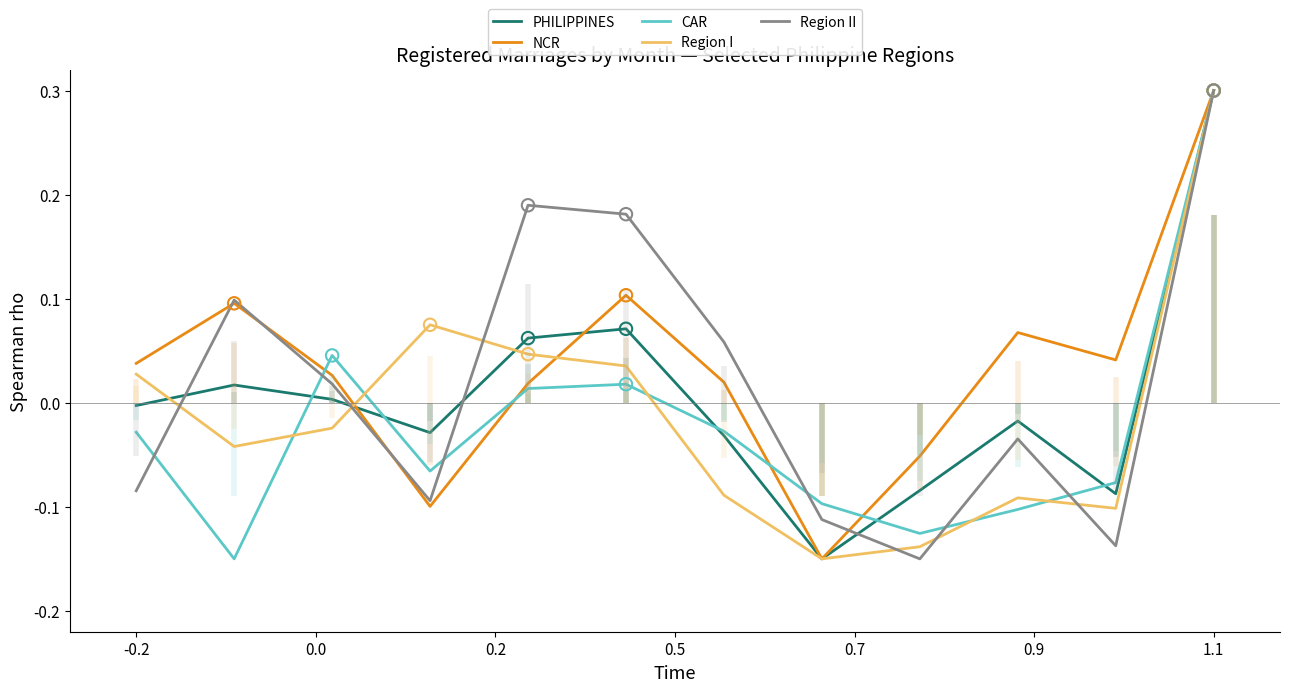

Which series reaches the minimum Y coordinate?

PHILIPPINES